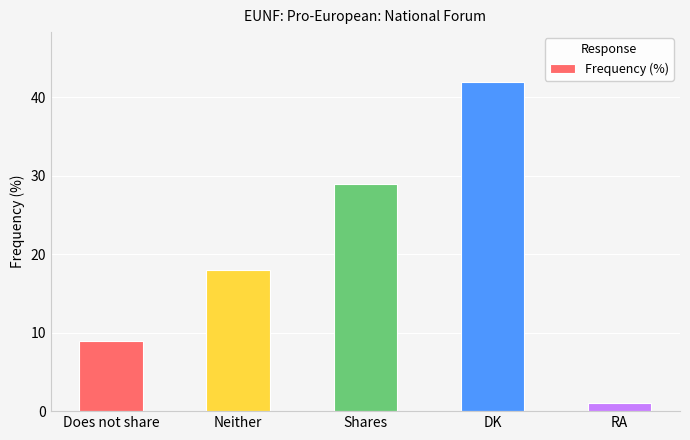

What is the change in value from Does not share to Neither?

+9